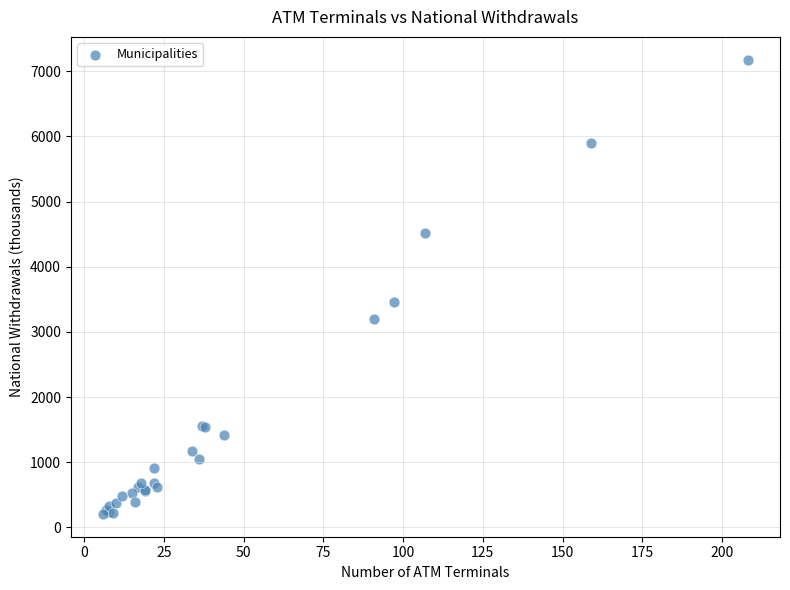

What Y value in the scatter plot is closest to 3692?

3452